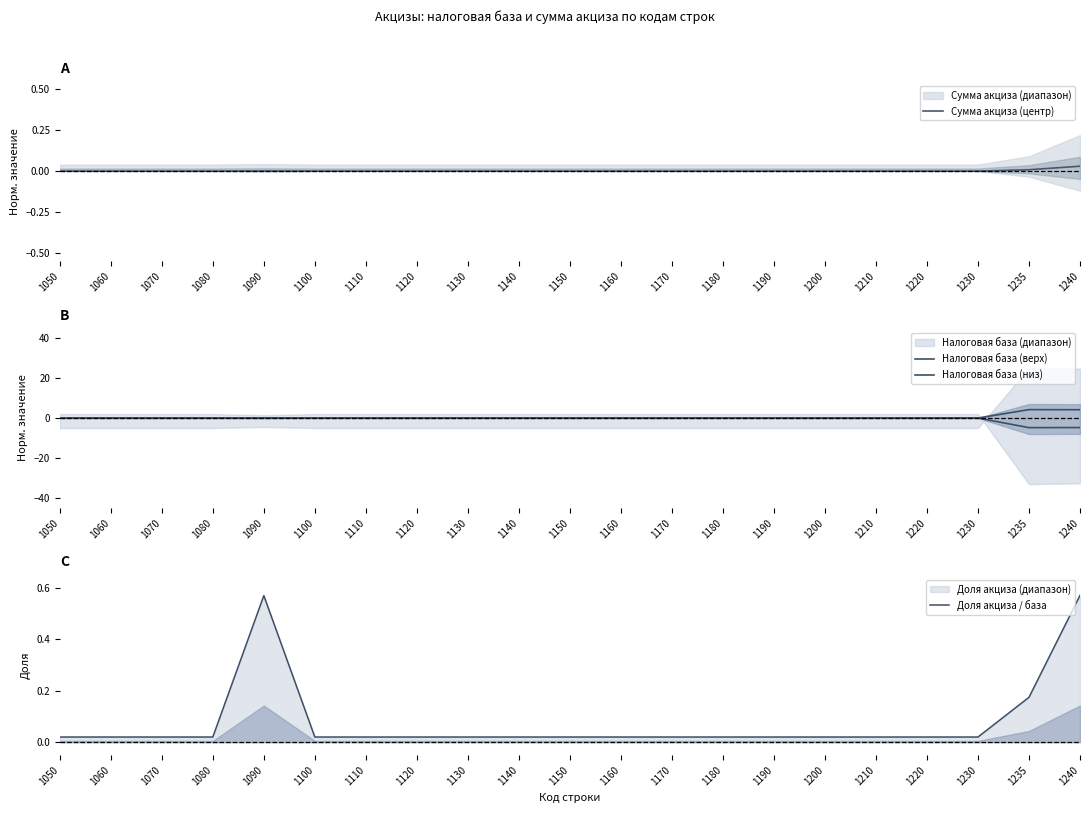

True or false: Сумма акциза (центр) has more than 0 interior local peaks.

True